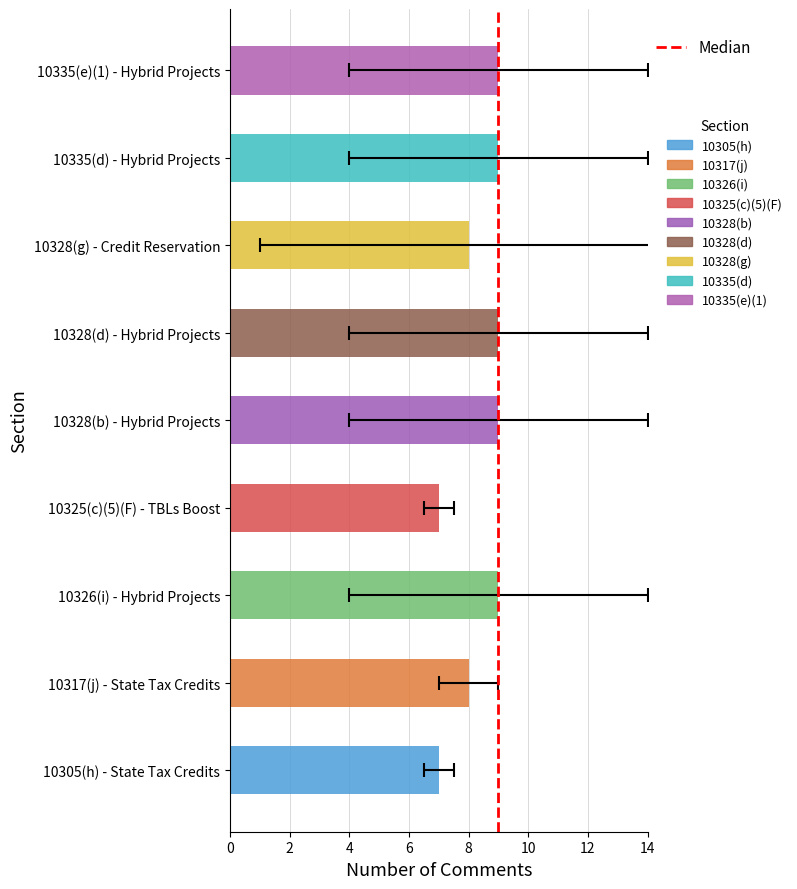

Does the chart contain any negative values?

No